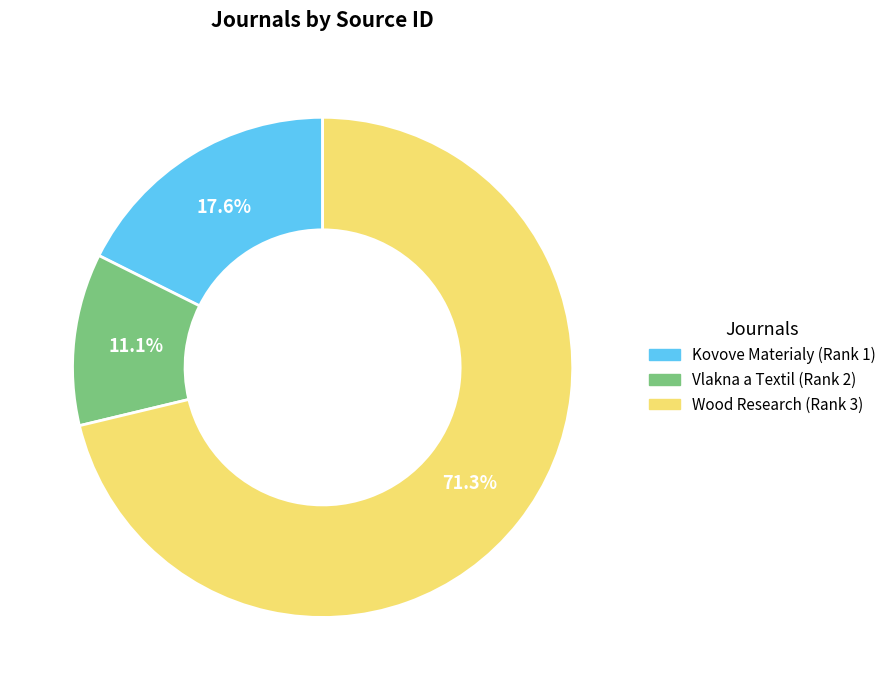

Which category has the biggest portion of the pie?

Wood Research (Rank 3)